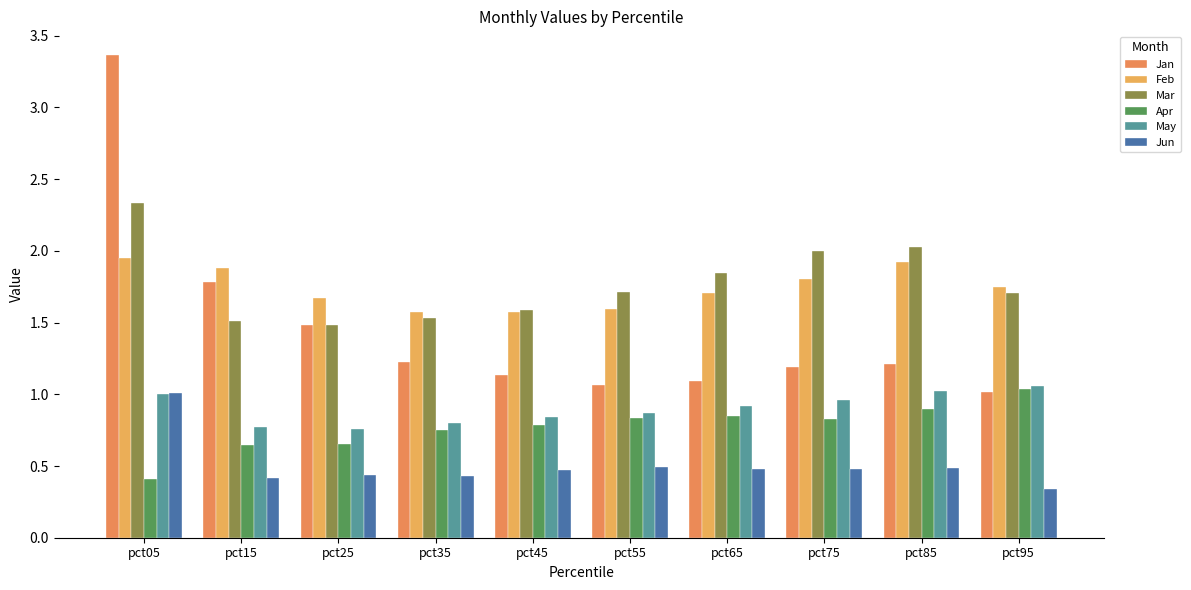

Which category has the highest value in the Apr series?

pct95